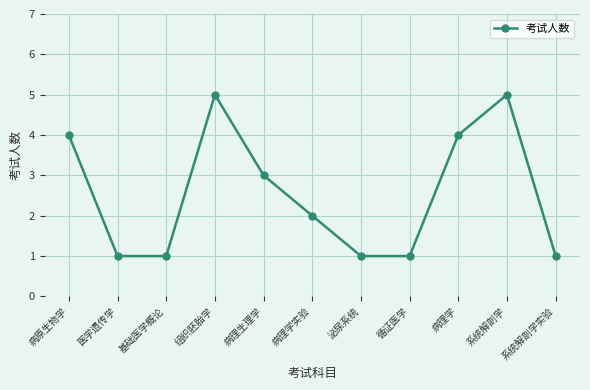

Does the chart display data point markers on the line(s)?

Yes